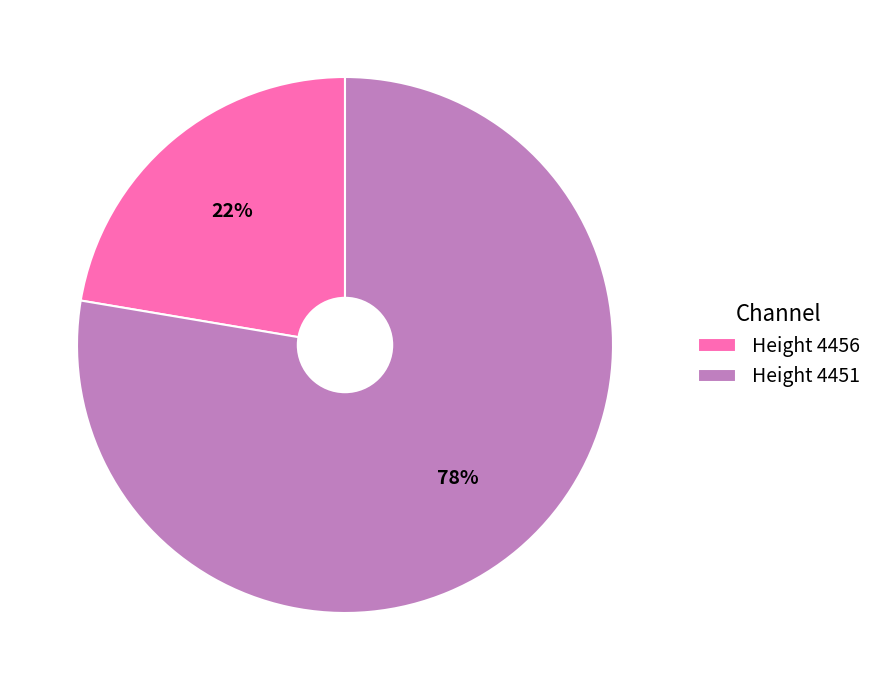

To the nearest percent, what is the average slice percentage?

50%